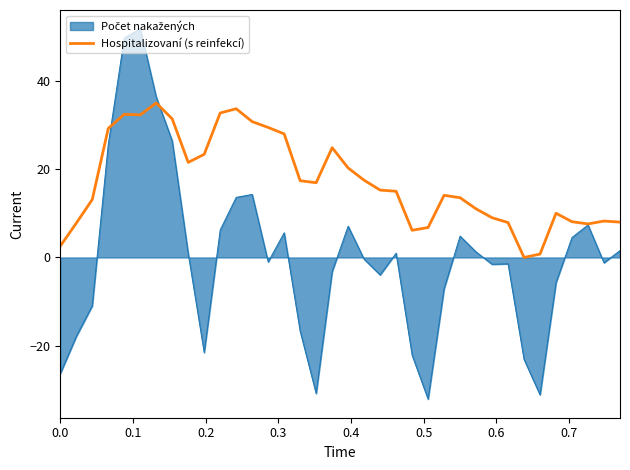

What is the highest value of the Hospitalizovaní (s reinfekcí) series?

35.0